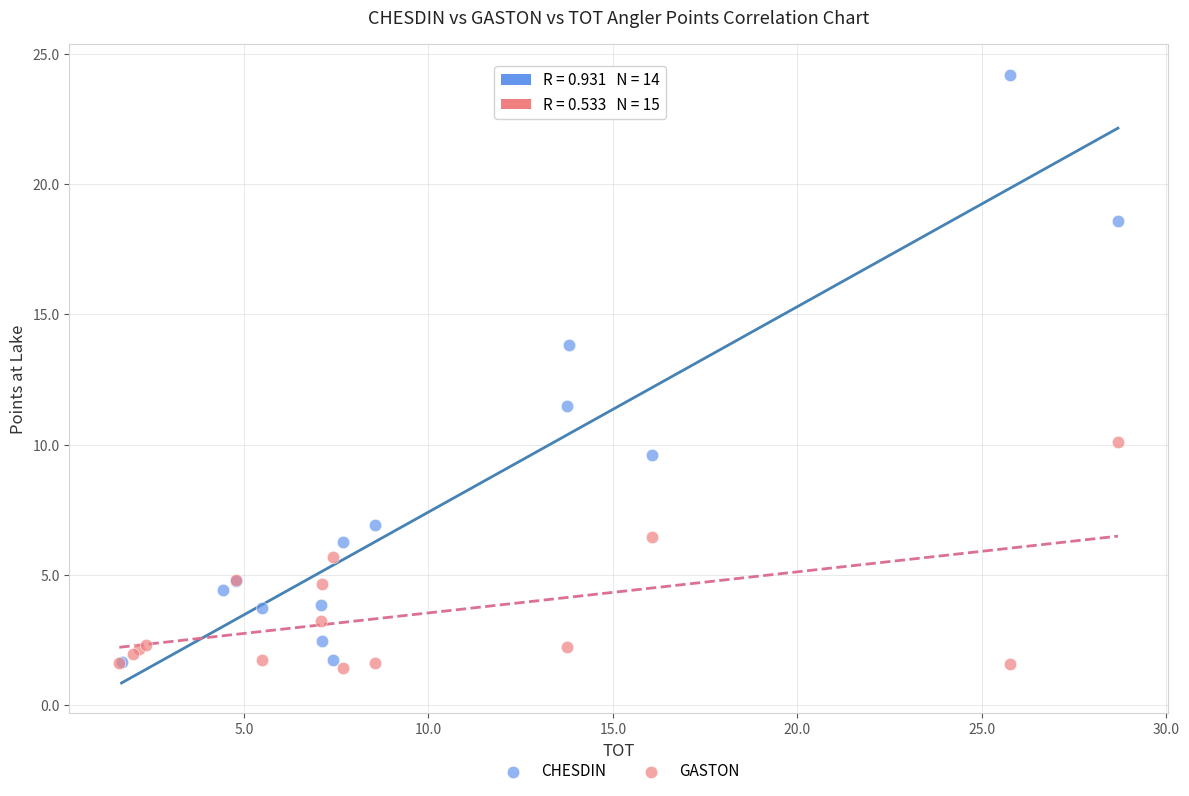

Which series has the largest Y range (max minus min)?

CHESDIN